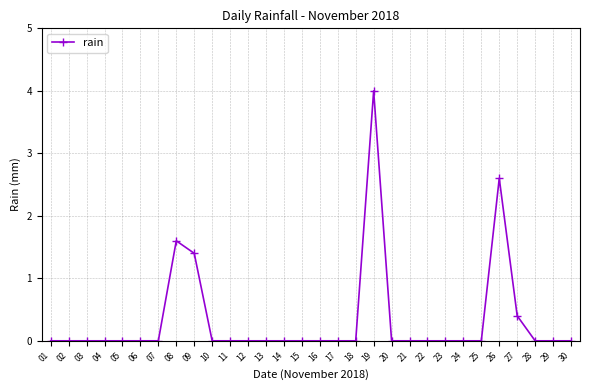

What is the difference between the maximum and minimum values?

4.0